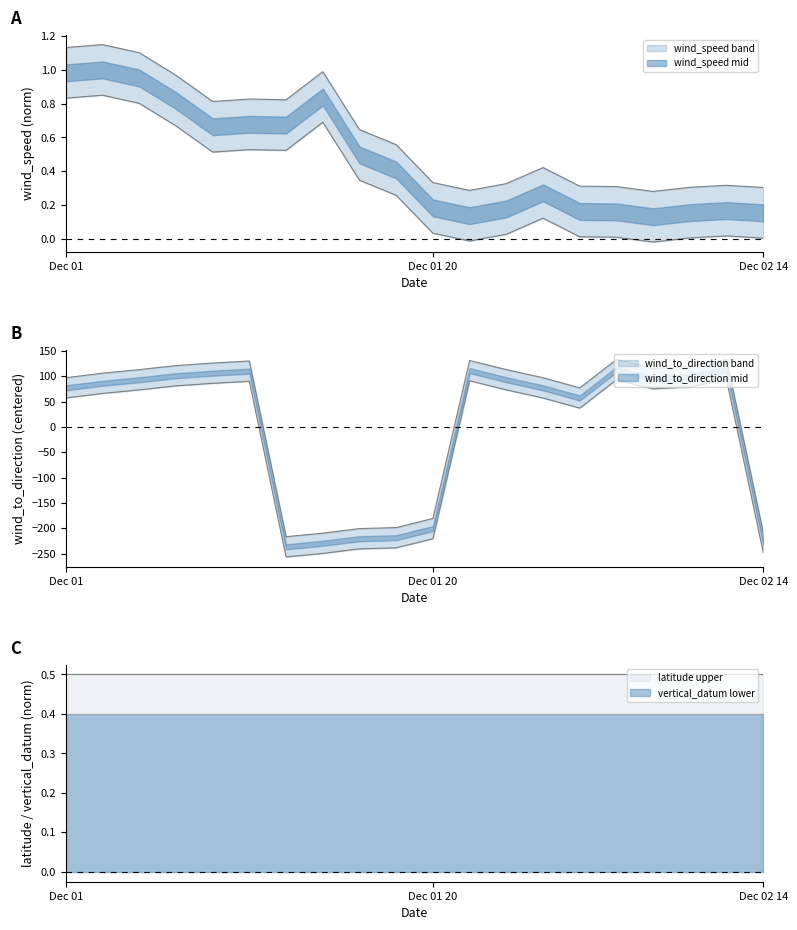

True or false: latitude upper and vertical_datum lower intersect in this chart.

False